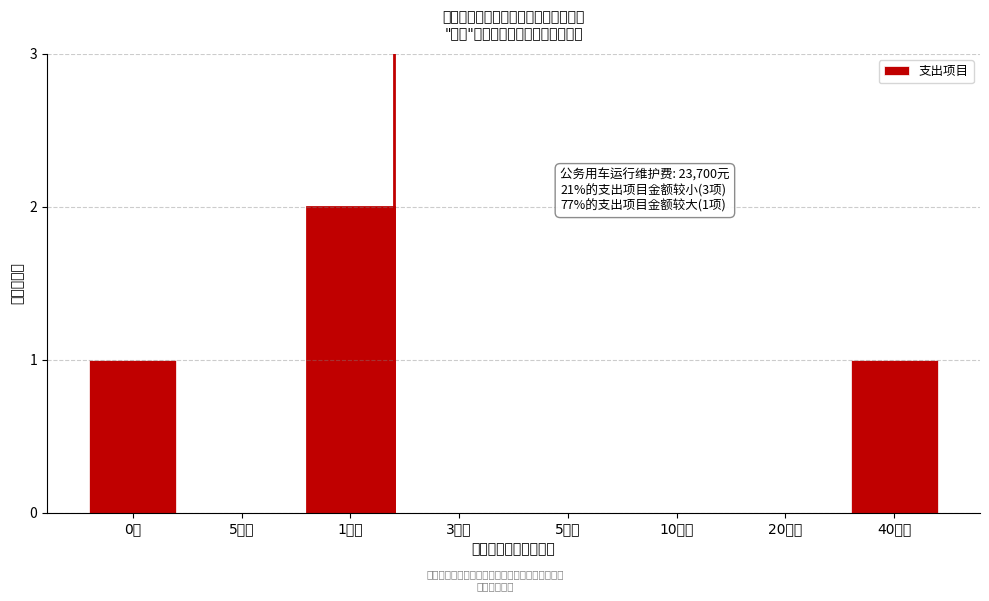

Reading right to left, transcribe all the data shown in this chart.

40万元=1	20万元=0	10万元=0	5万元=0	3万元=0	1万元=2	5千元=0	0元=1